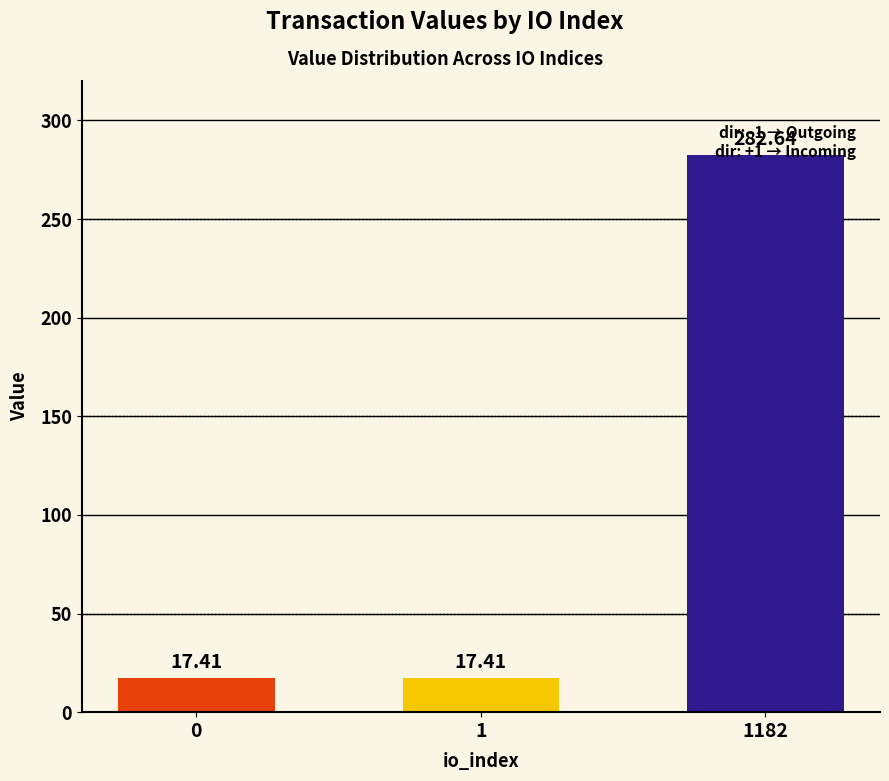

What is the value of the 2nd bar from the left?

17.4